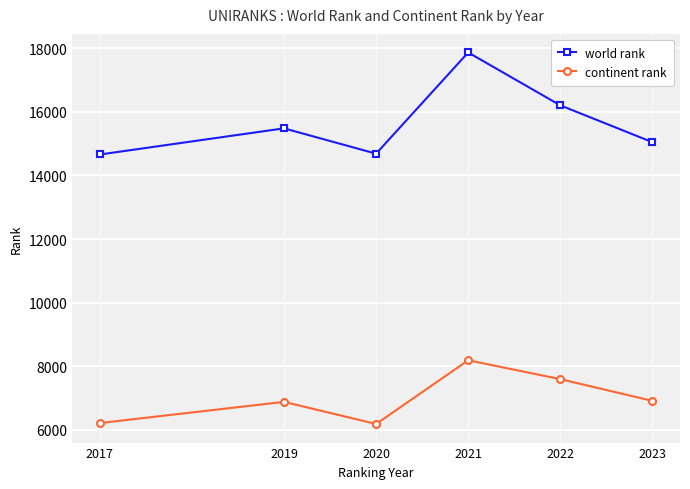

List the series in order of their peak value, lowest first.

continent rank, world rank